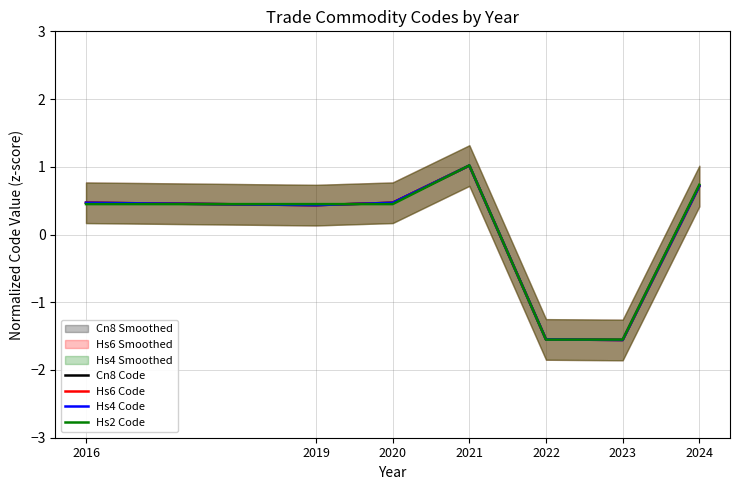

Rank the series at 2024 from highest to lowest value.

Hs2 Code, Hs4 Code, Hs6 Code, Cn8 Code